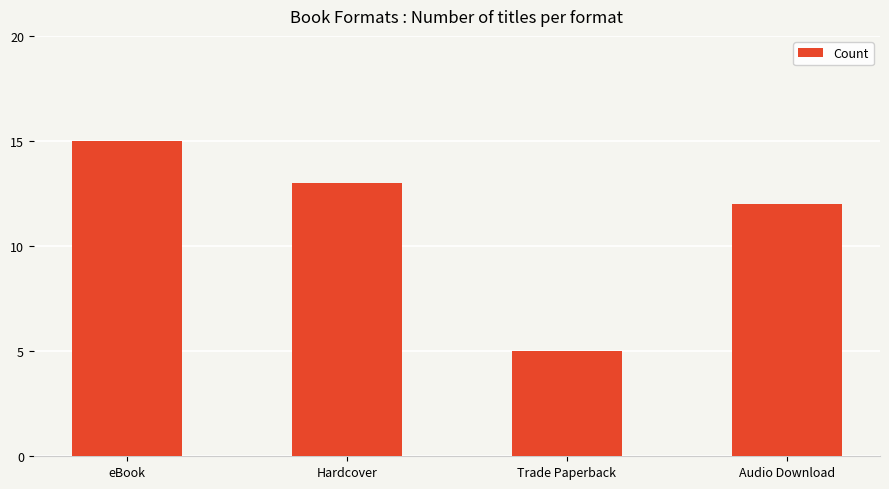

Count the number of data series in this chart.

1